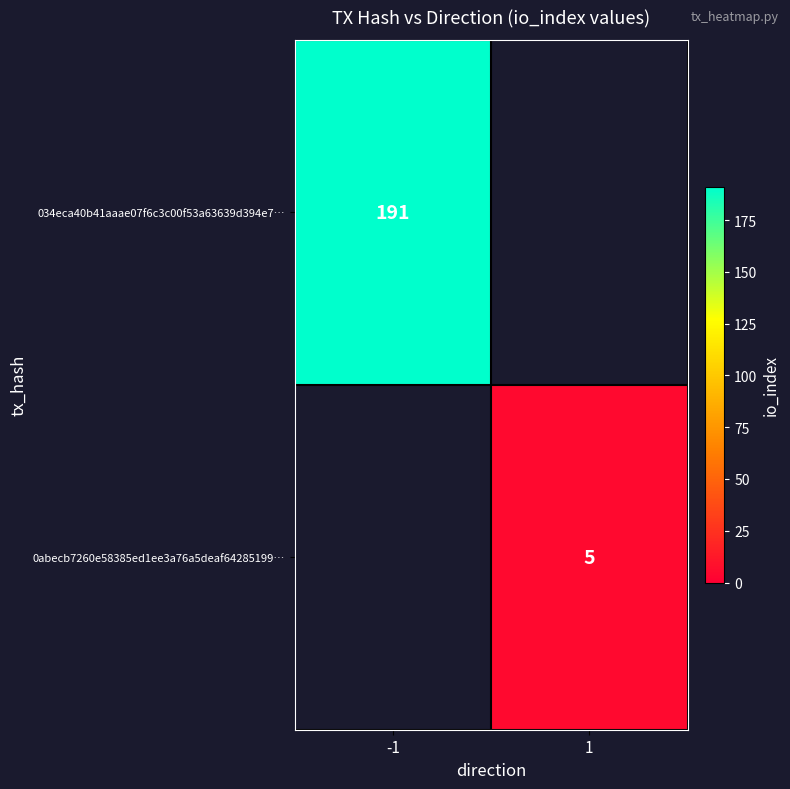

At how many categories does at least one series exceed 27?

1